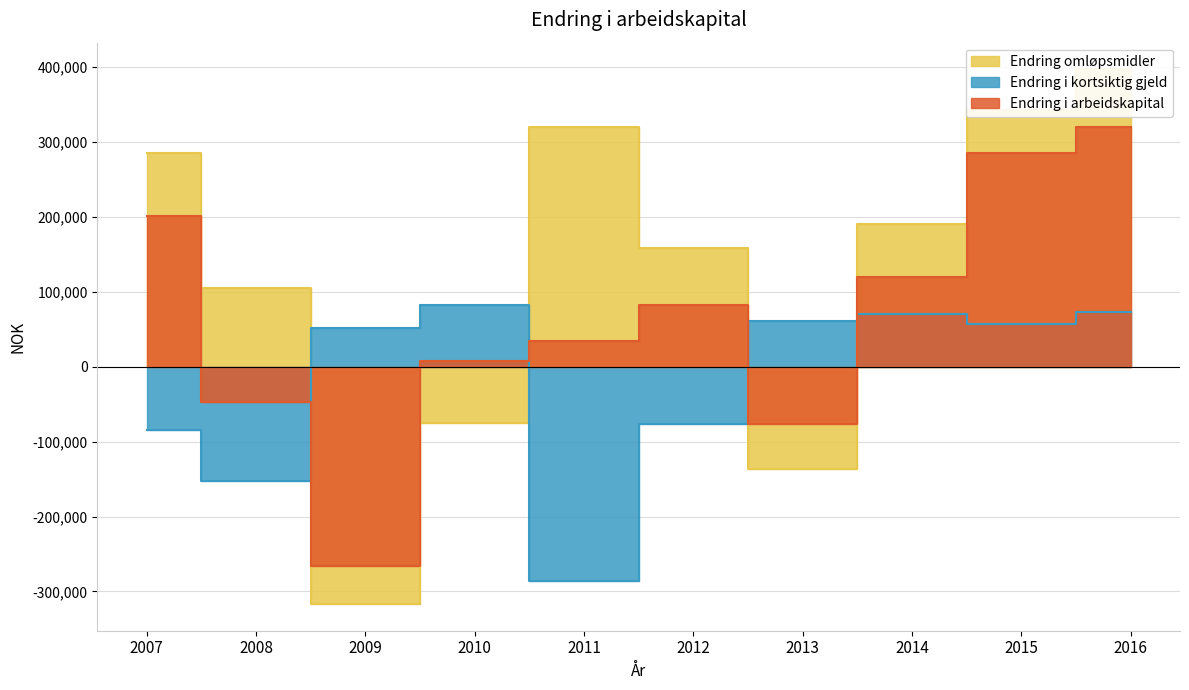

How many times do Endring omløpsmidler and Endring i kortsiktig gjeld cross each other?

4